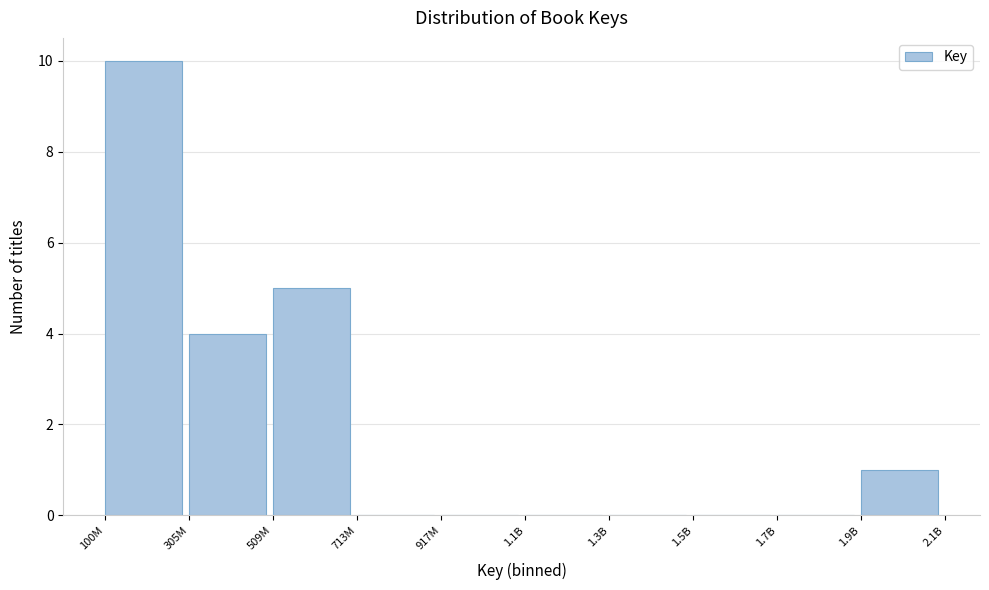

Reading right to left, list all the values displayed in this chart.

1.9B=1	1.7B=0	1.5B=0	1.3B=0	1.1B=0	917M=0	713M=0	509M=5	305M=4	100M=10